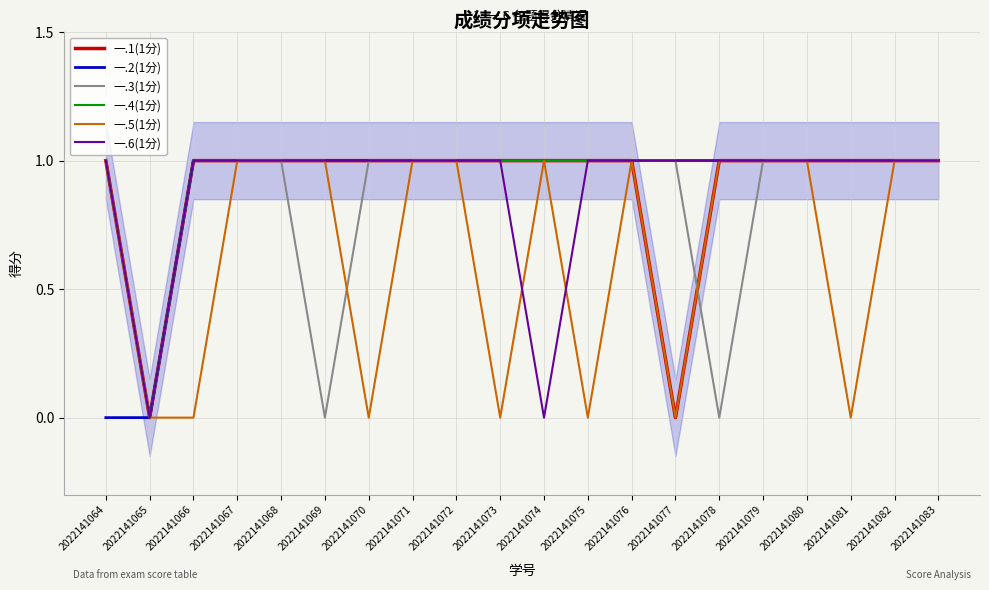

True or false: 一.1(1分) and 一.5(1分) cross at least once.

False